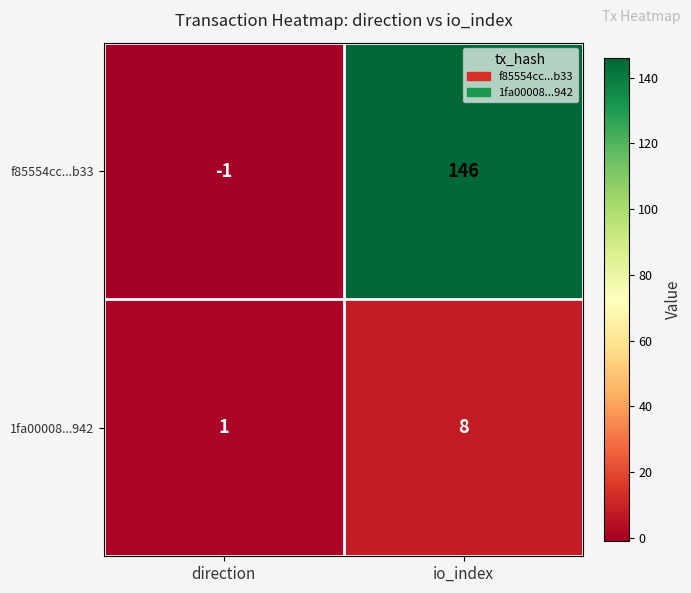

At which label is f85554cc...b33 closest to 72?

direction